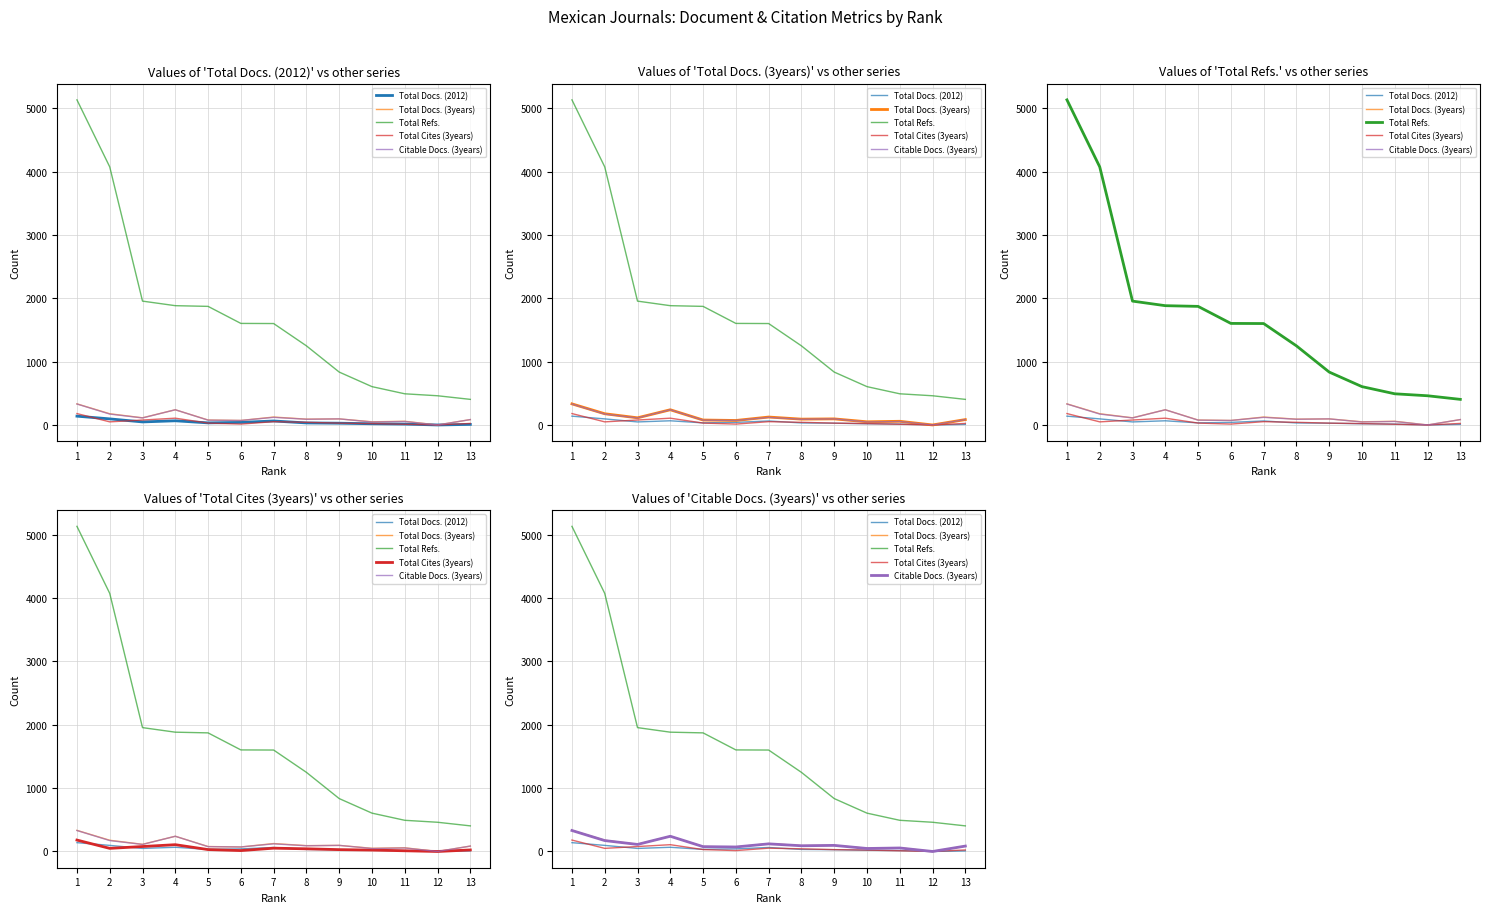

True or false: Total Docs. (3years) and Total Docs. (2012) intersect in this chart.

False